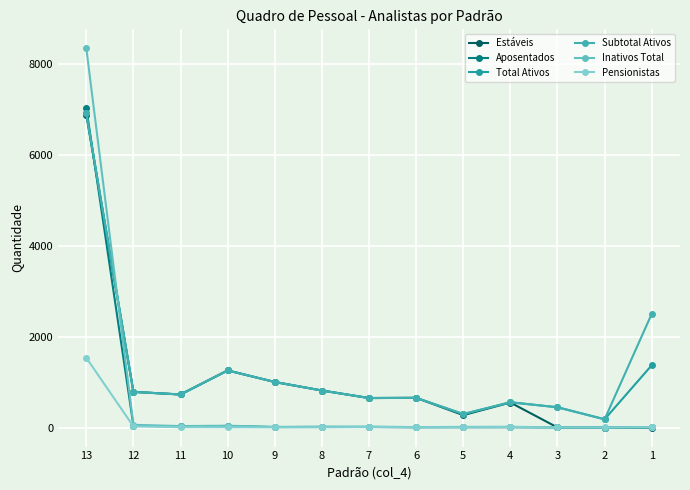

True or false: Inativos Total and Subtotal Ativos intersect in this chart.

True